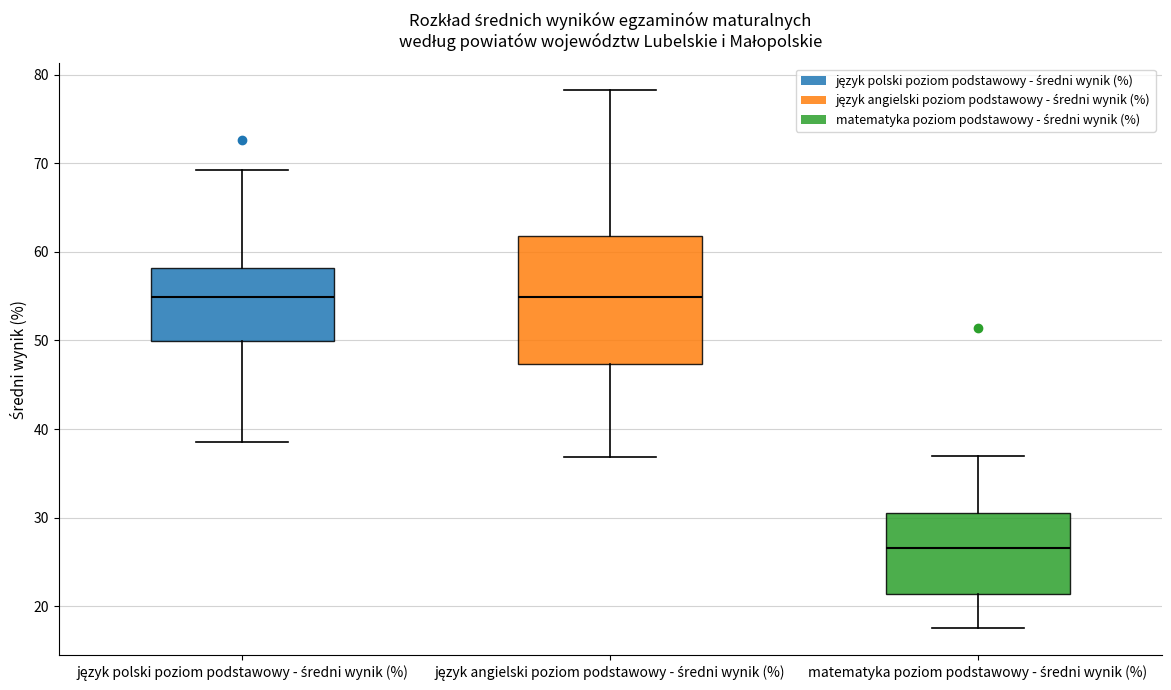

Reading left to right, read every box against the y-axis: the position of its median line, the range the box covers, and the ends of its whiskers. The values are not printed on the chart, so give them approximately, as read against the axis.

język polski poziom podstawowy - średni wynik (%): median 55, box 50 to 58, whiskers 39 to 69
język angielski poziom podstawowy - średni wynik (%): median 55, box 47 to 62, whiskers 37 to 78
matematyka poziom podstawowy - średni wynik (%): median 27, box 21 to 31, whiskers 18 to 37